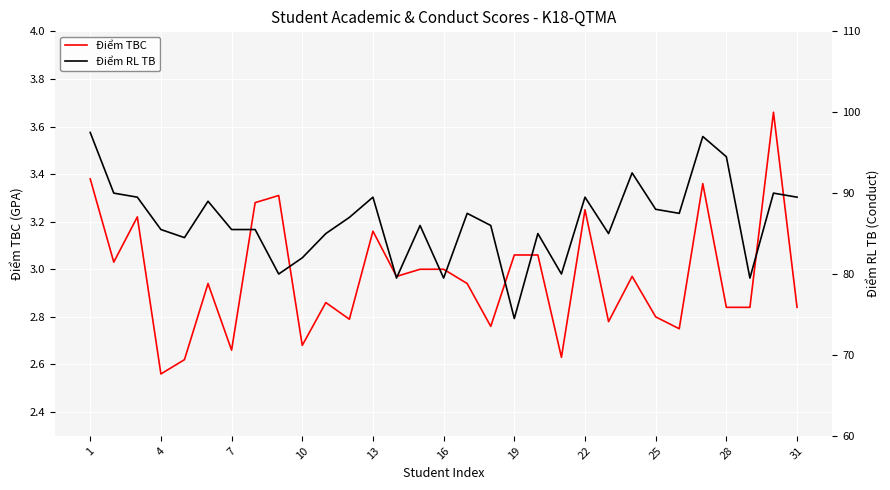

Rank the series by their maximum value, from lowest to highest.

Điểm TBC, Điểm RL TB